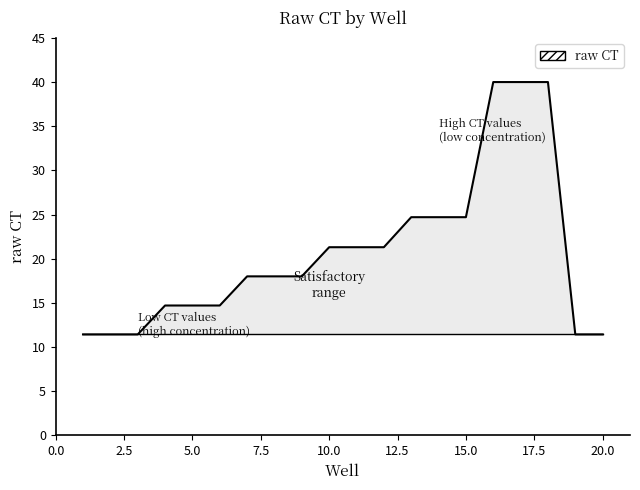

What is the smallest value displayed?

11.4